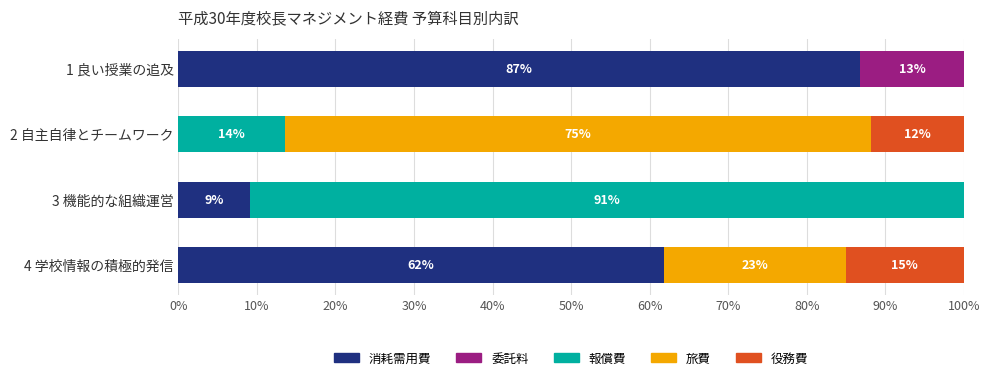

What are all the series names shown in the legend?

消耗需用費, 委託料, 報償費, 旅費, 役務費